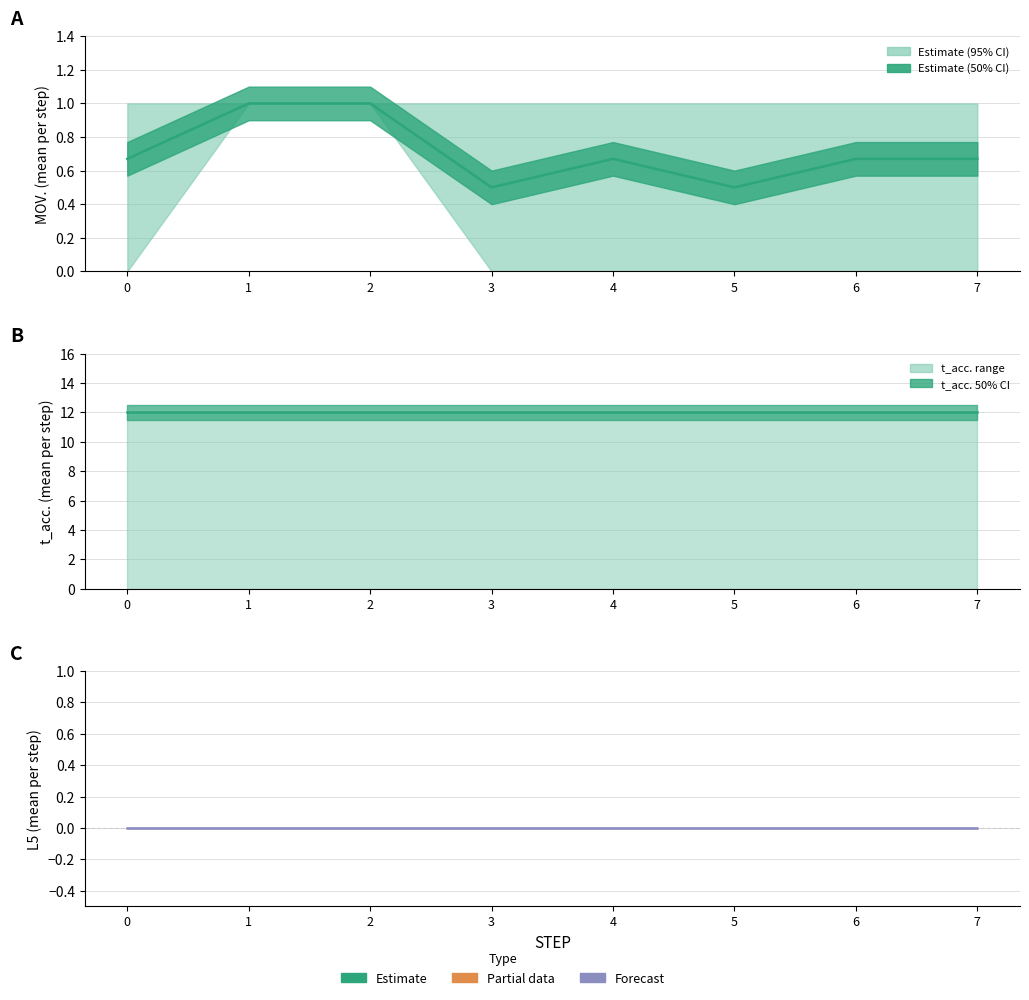

Reading left to right, transcribe all the data shown in this chart.

MOV. mean: 0=0.7	1=1.0	2=1.0	3=0.5	4=0.7	5=0.5	6=0.7	7=0.7
t_acc. mean: 0=12.0	1=12.0	2=12.0	3=12.0	4=12.0	5=12.0	6=12.0	7=12.0
L5 mean: 0=0.0	1=0.0	2=0.0	3=0.0	4=0.0	5=0.0	6=0.0	7=0.0